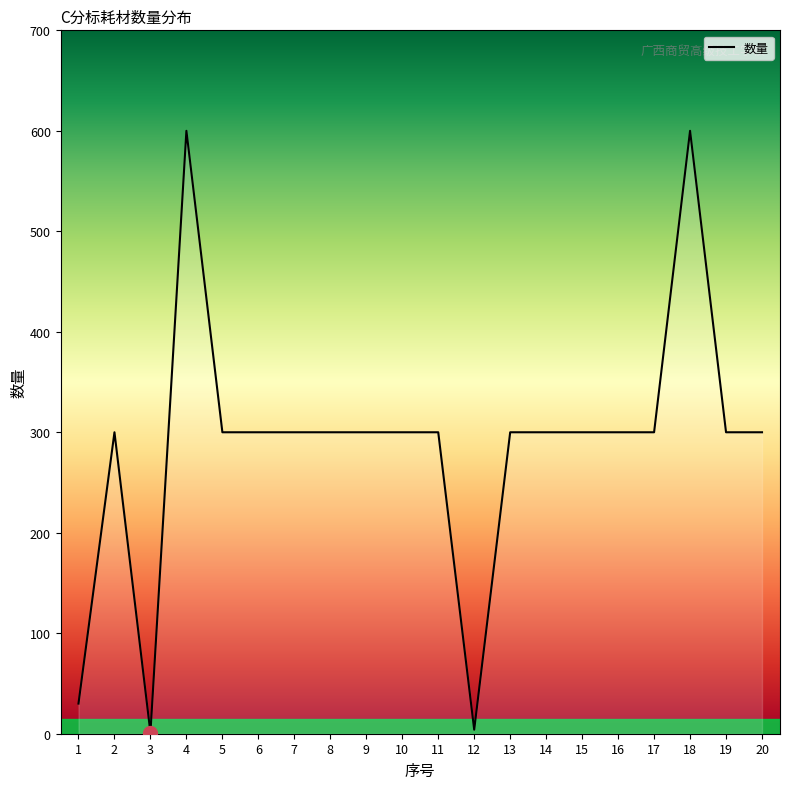

What is the greatest value displayed?

600